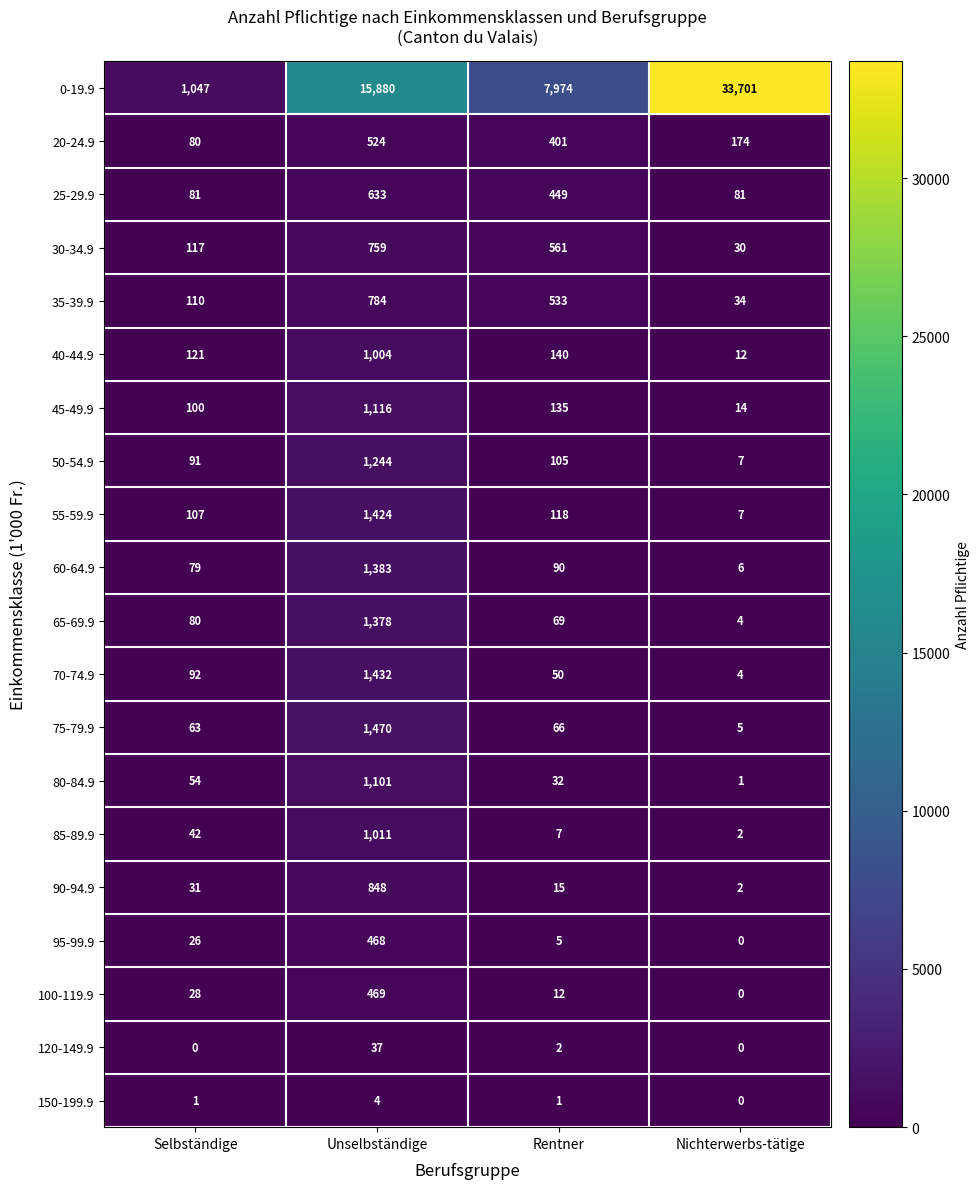

The value of 70-74.9 at Unselbständige is 1432. True or false?

True